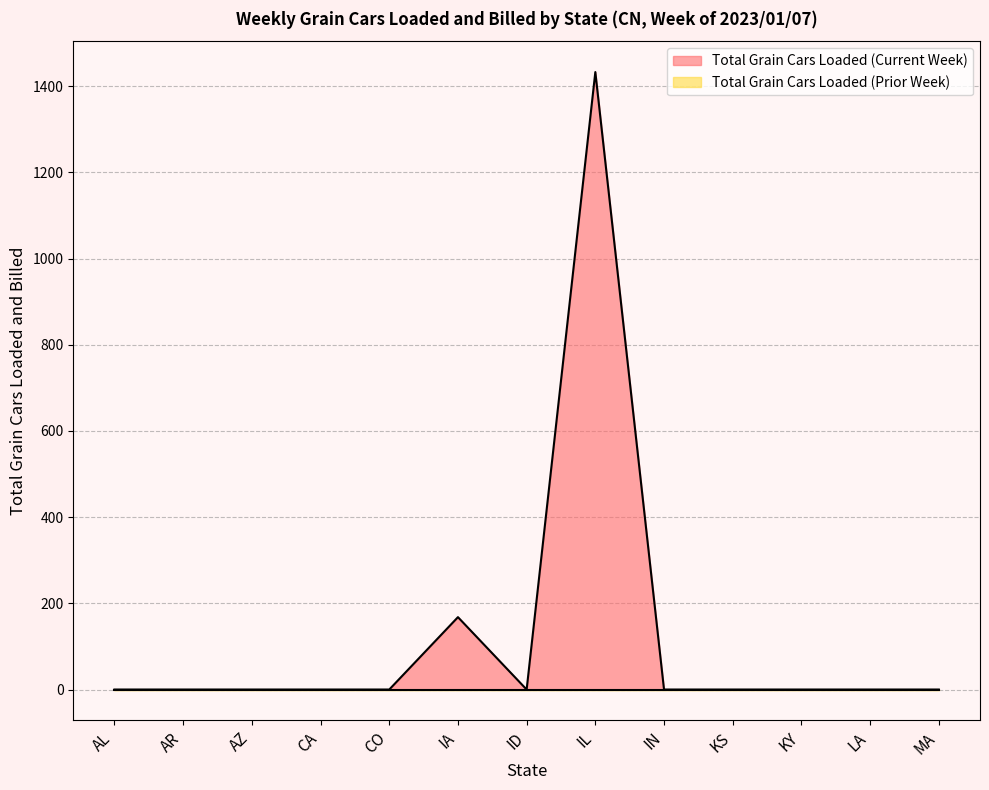

What is the change in value from IL to LA?

-1433